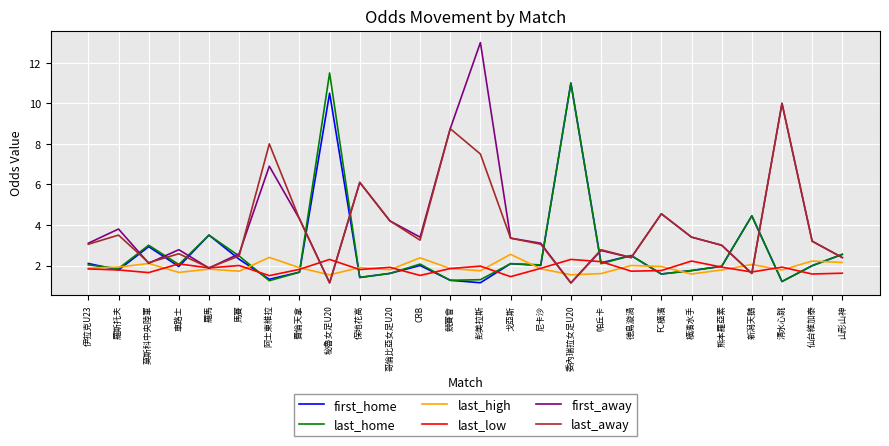

Count the number of categories in the chart.

26